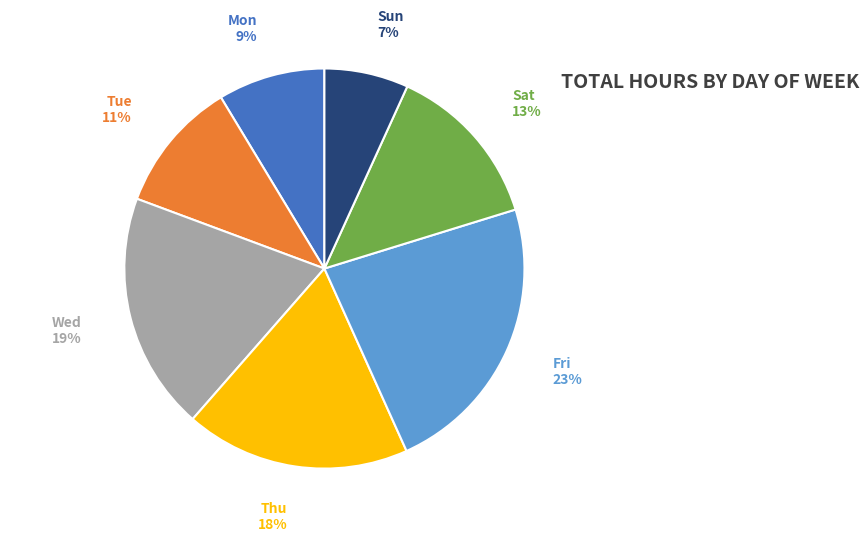

Is there a majority slice in this chart?

No